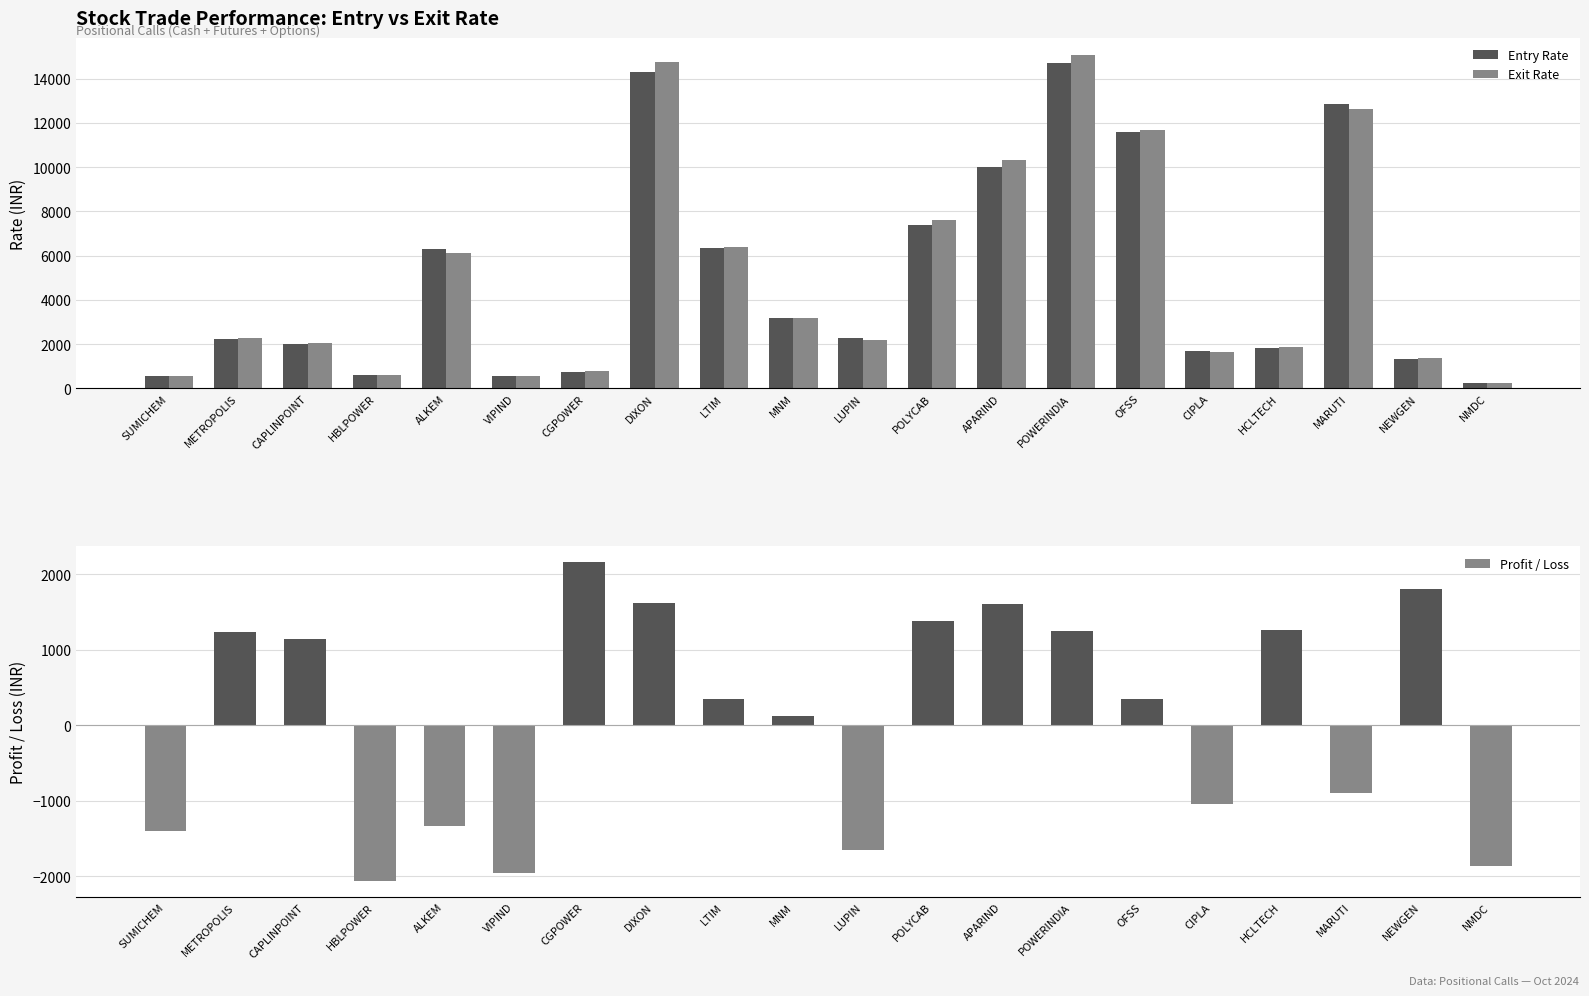

How many bars are there in total?

60